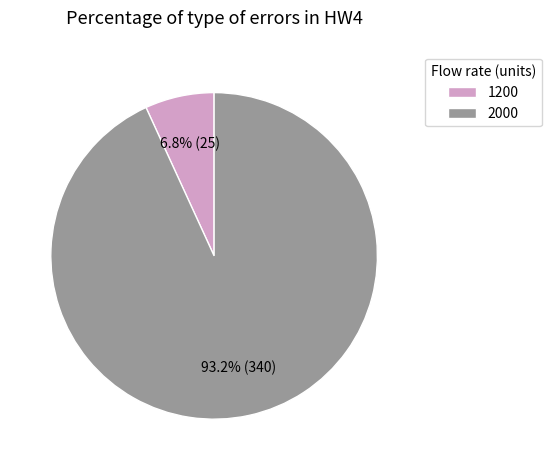

What is the ratio of the value at 1200 to the value at 2000?

0.1